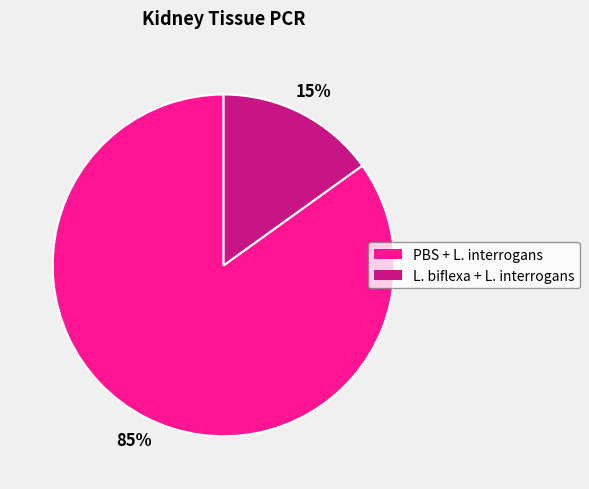

What is the largest slice in the pie chart?

PBS + L. interrogans